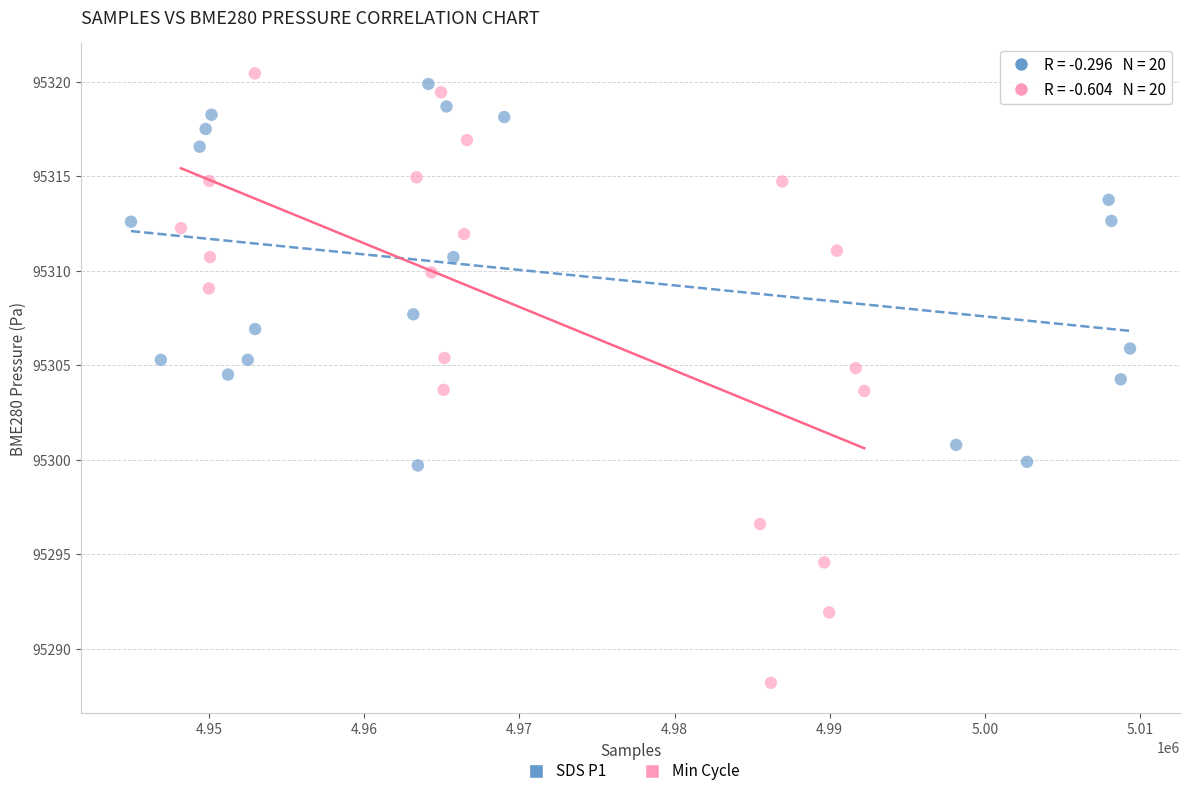

Which series contains the lowest Y value?

Min Cycle